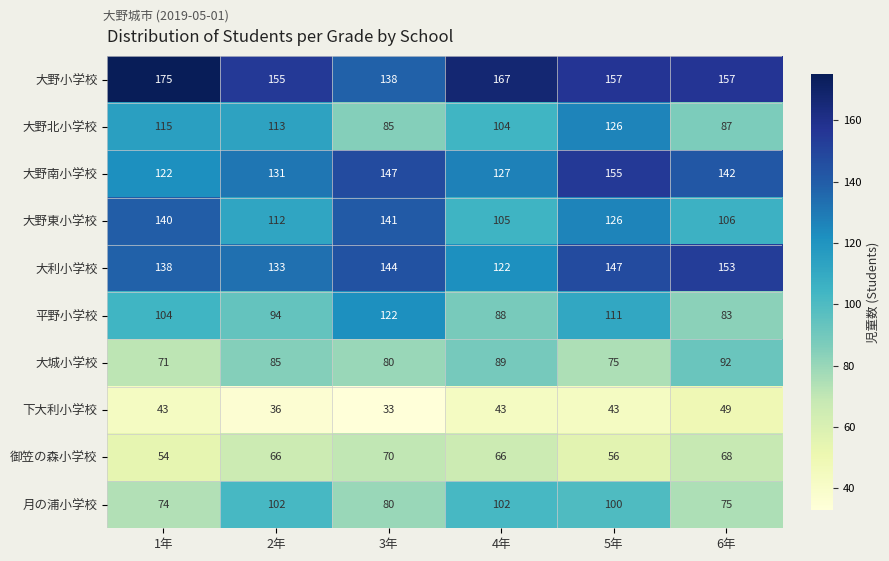

How many series are shown in this chart?

10